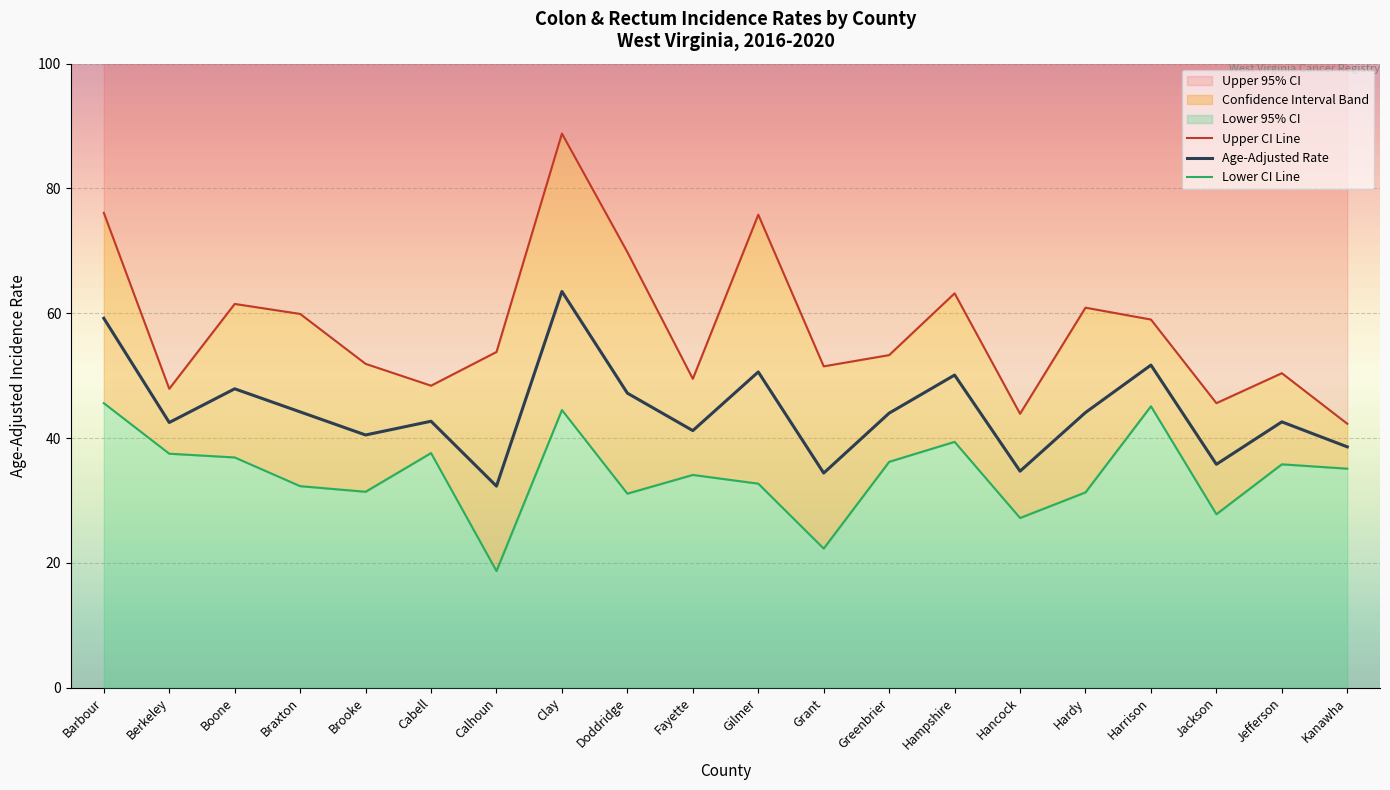

Reading left to right, extract all data points from this chart.

Upper CI Line: 76.1	47.9	61.5	59.9	51.9	48.4	53.8	88.8	69.8	49.5	75.8	51.5	53.3	63.2	43.9	60.9	59.0	45.6	50.4	42.3
Age-Adjusted Rate: 59.2	42.5	47.9	44.2	40.5	42.7	32.3	63.5	47.2	41.2	50.6	34.4	44.0	50.1	34.7	44.1	51.7	35.8	42.6	38.6
Lower CI Line: 45.6	37.5	36.9	32.3	31.4	37.6	18.7	44.5	31.1	34.1	32.7	22.3	36.2	39.4	27.2	31.3	45.1	27.8	35.8	35.1